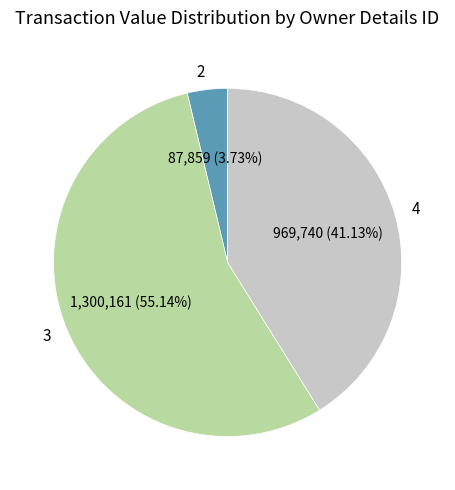

Which slice is the largest?

3